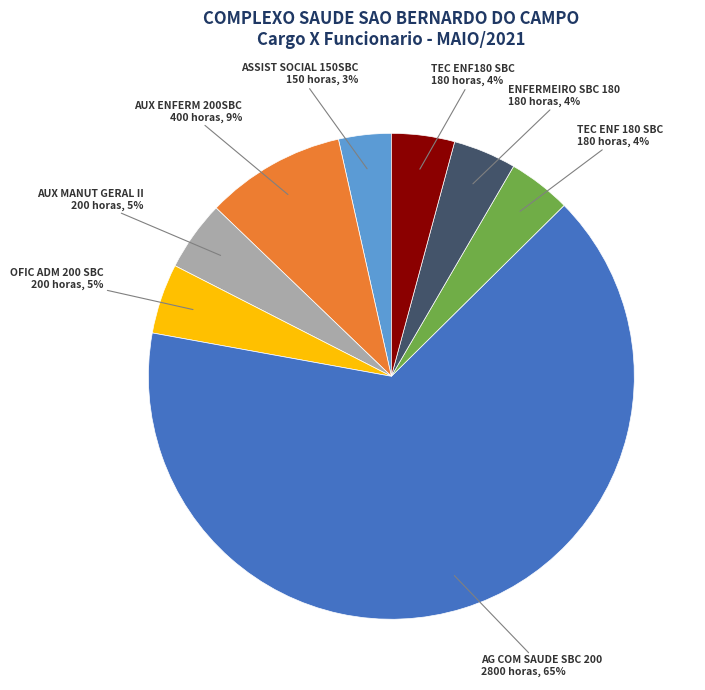

Does any single category account for the majority?

Yes